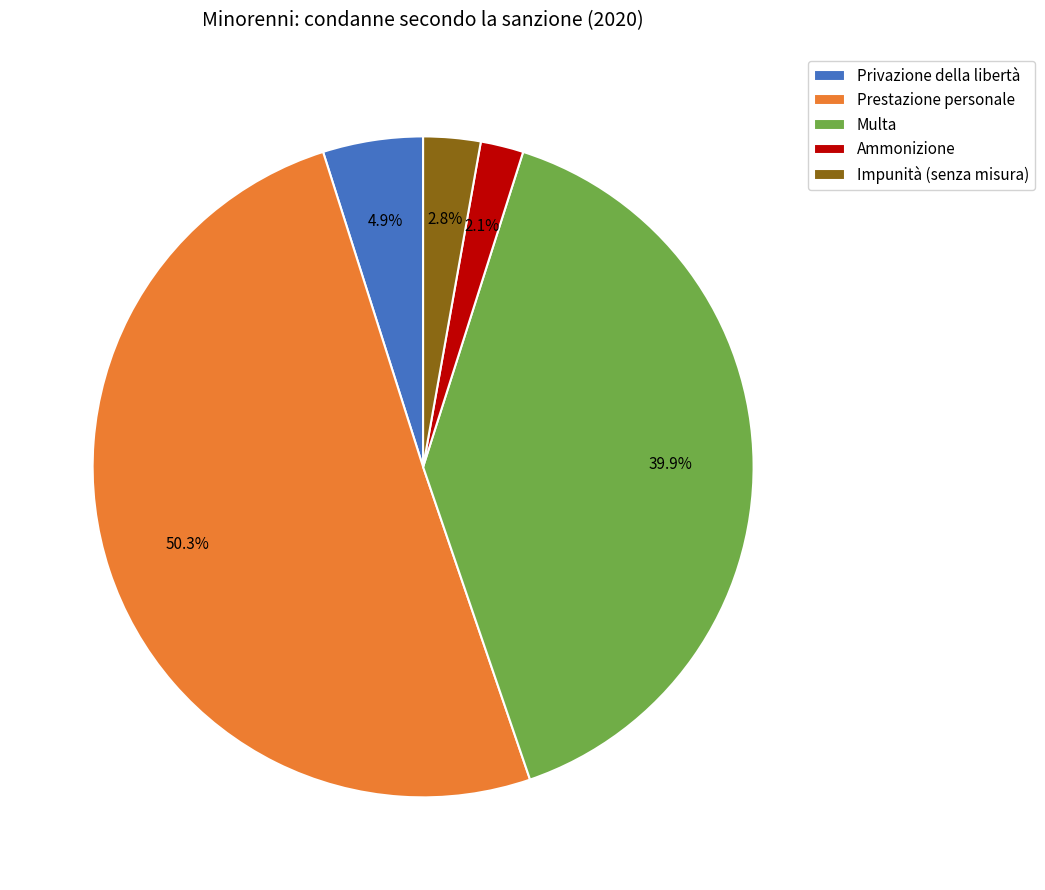

Combined, what portion of the pie is Prestazione personale and Ammonizione?

52.4%